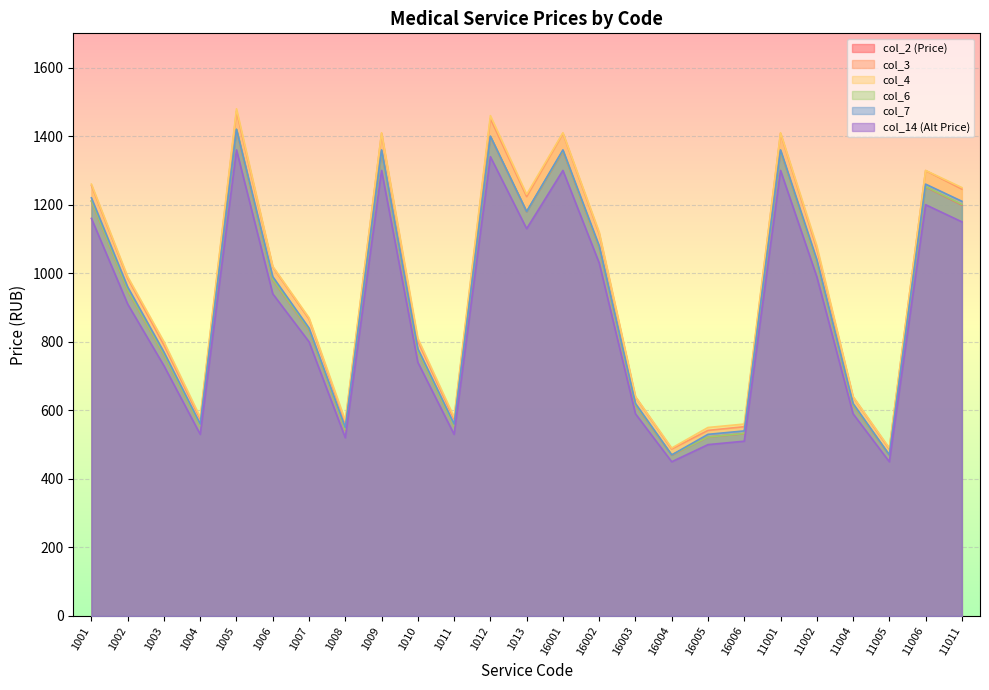

True or false: col_3 and col_6 intersect in this chart.

False